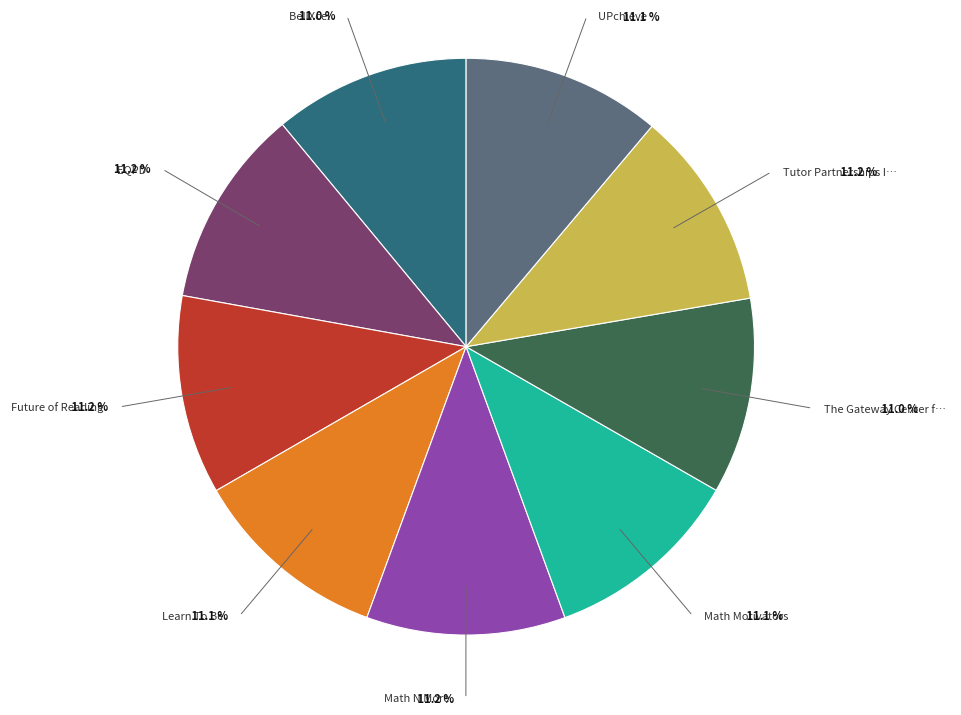

How many slices are in this pie chart?

9